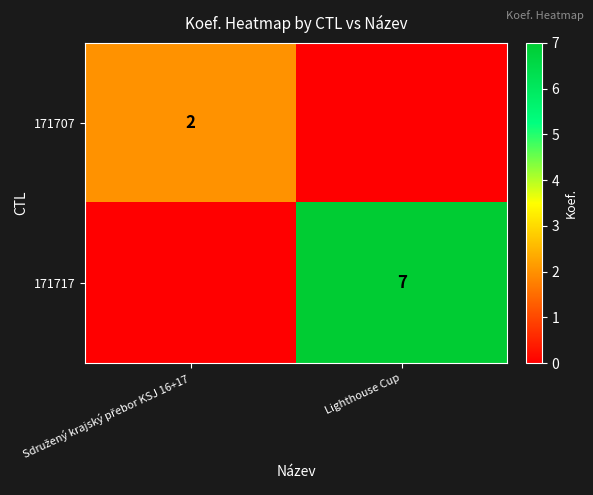

The value of 171717 at Lighthouse Cup is 11. True or false?

False